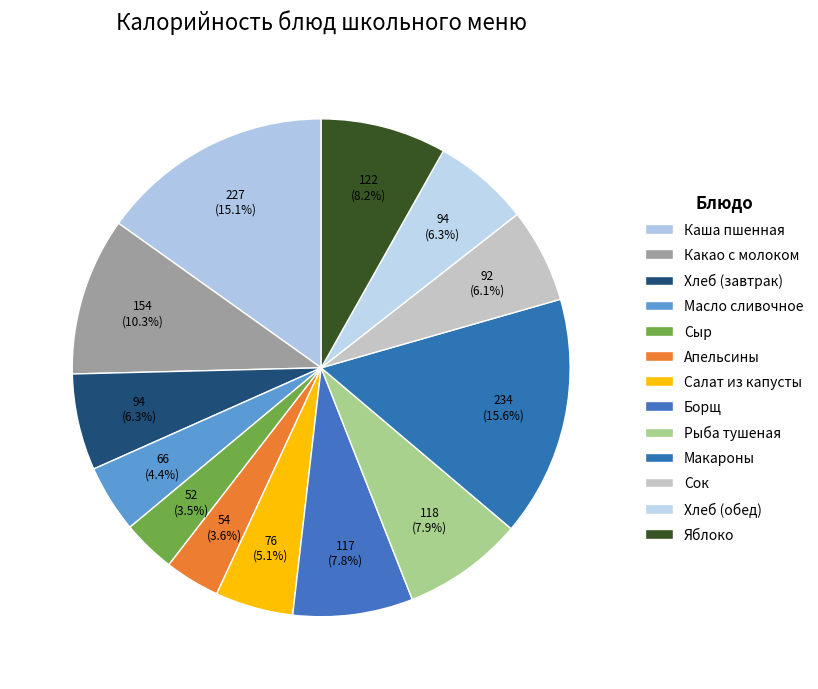

True or false: Масло сливочное accounts for 4% of the total.

True